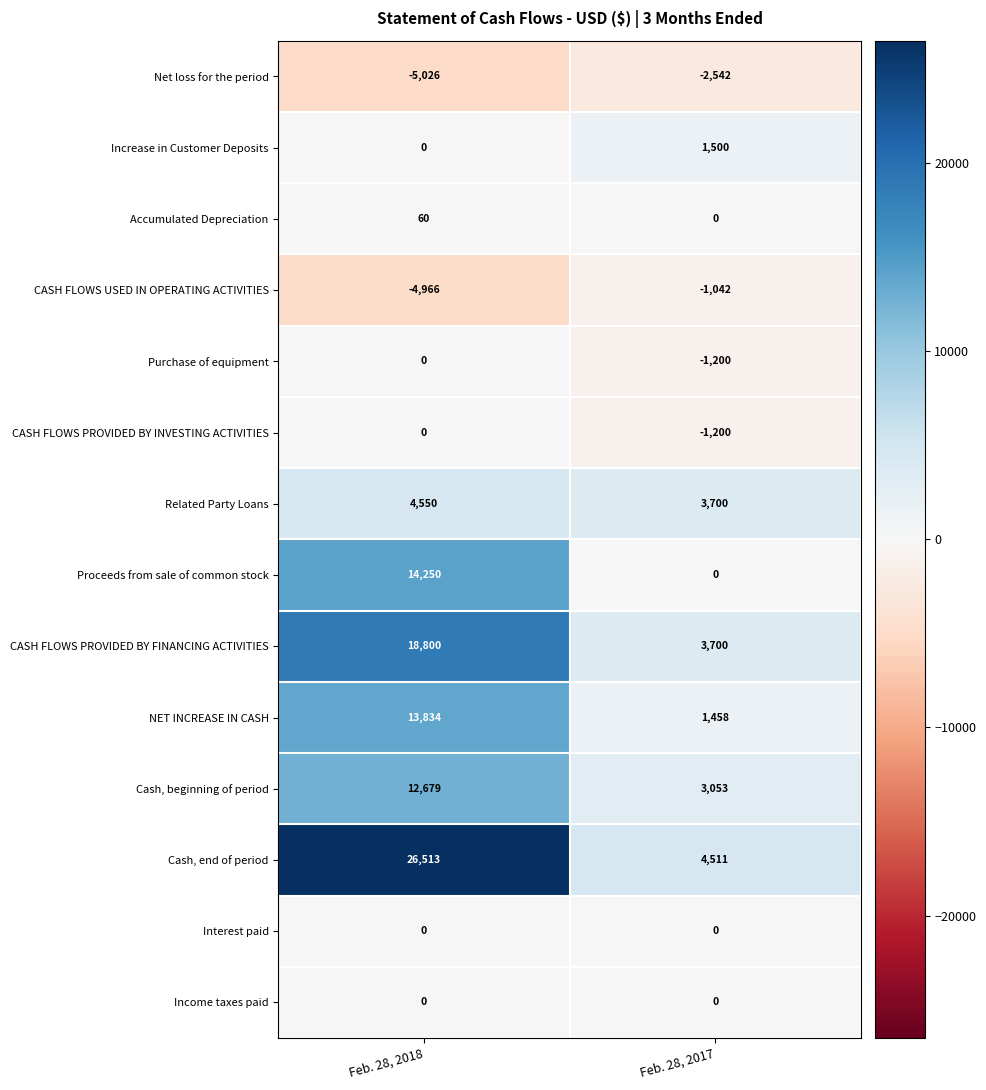

What is the maximum value for NET INCREASE IN CASH?

13834